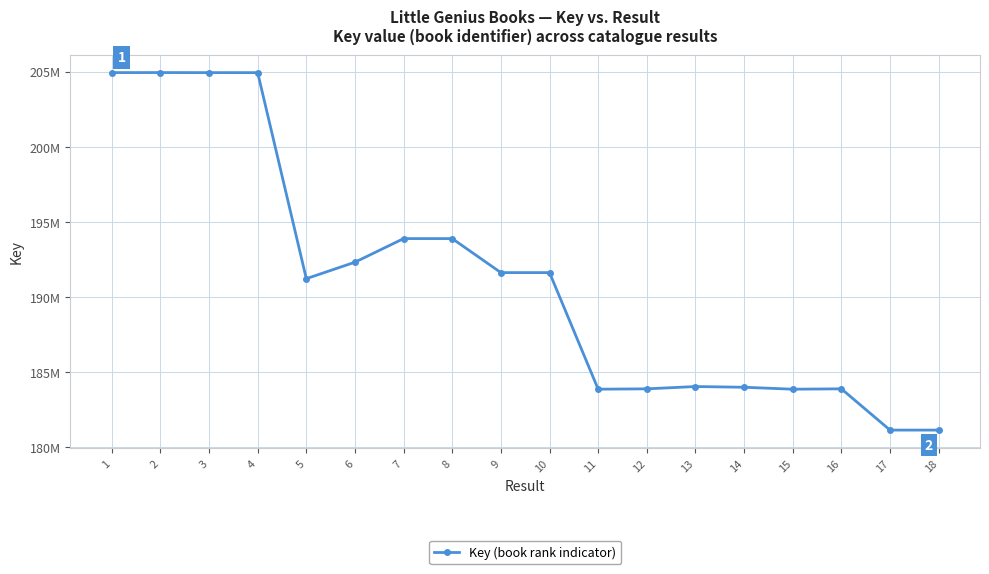

Is this an area chart (filled region under the line)?

No